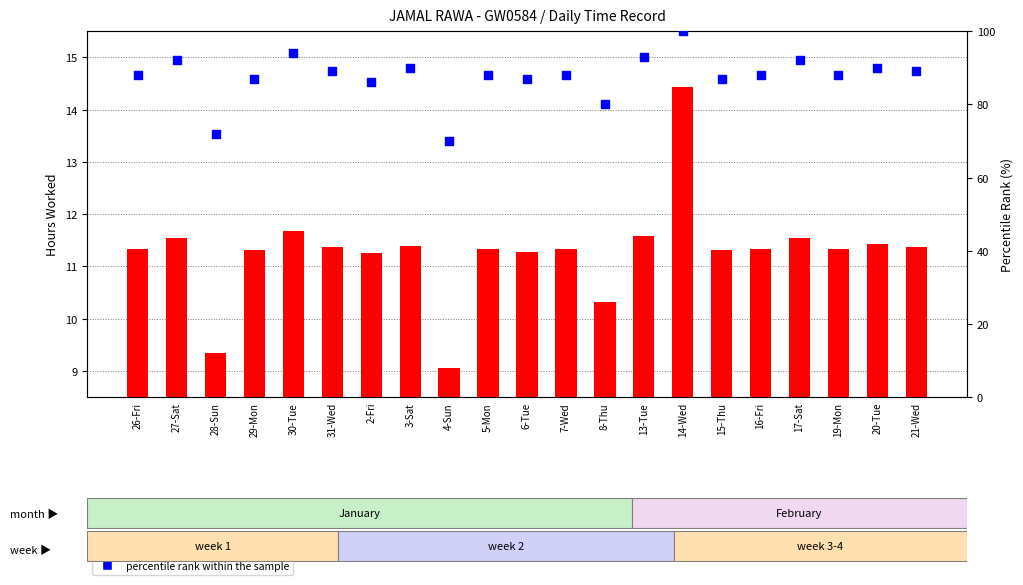

What are all the series names shown in the legend?

hours worked, percentile rank within the sample